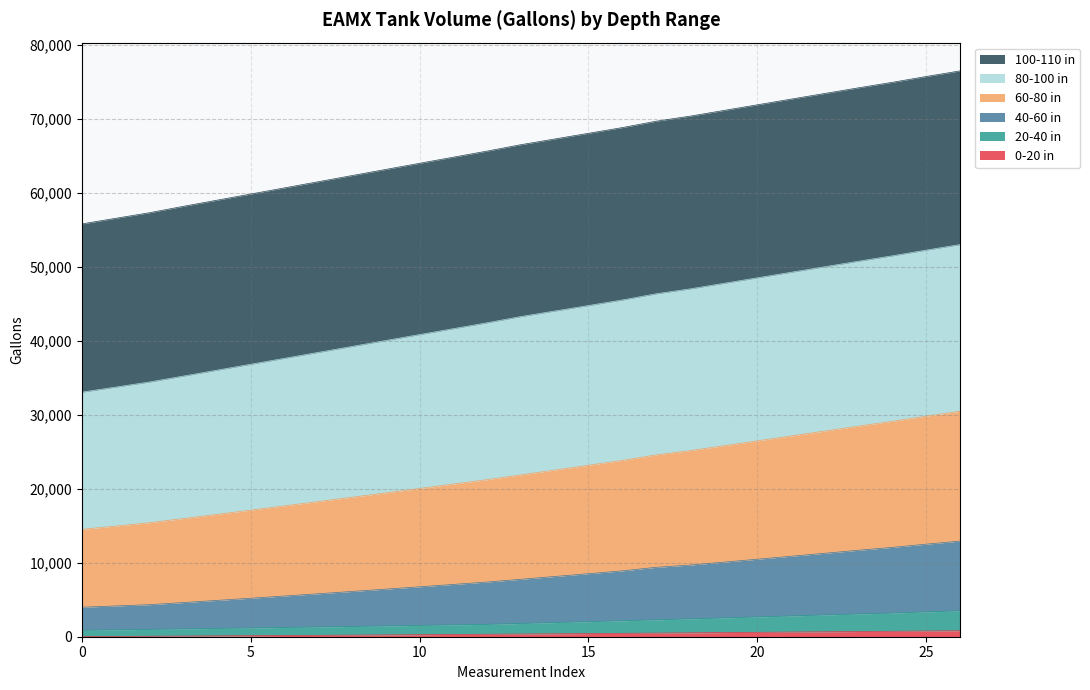

Does the chart display data point markers on the line(s)?

No